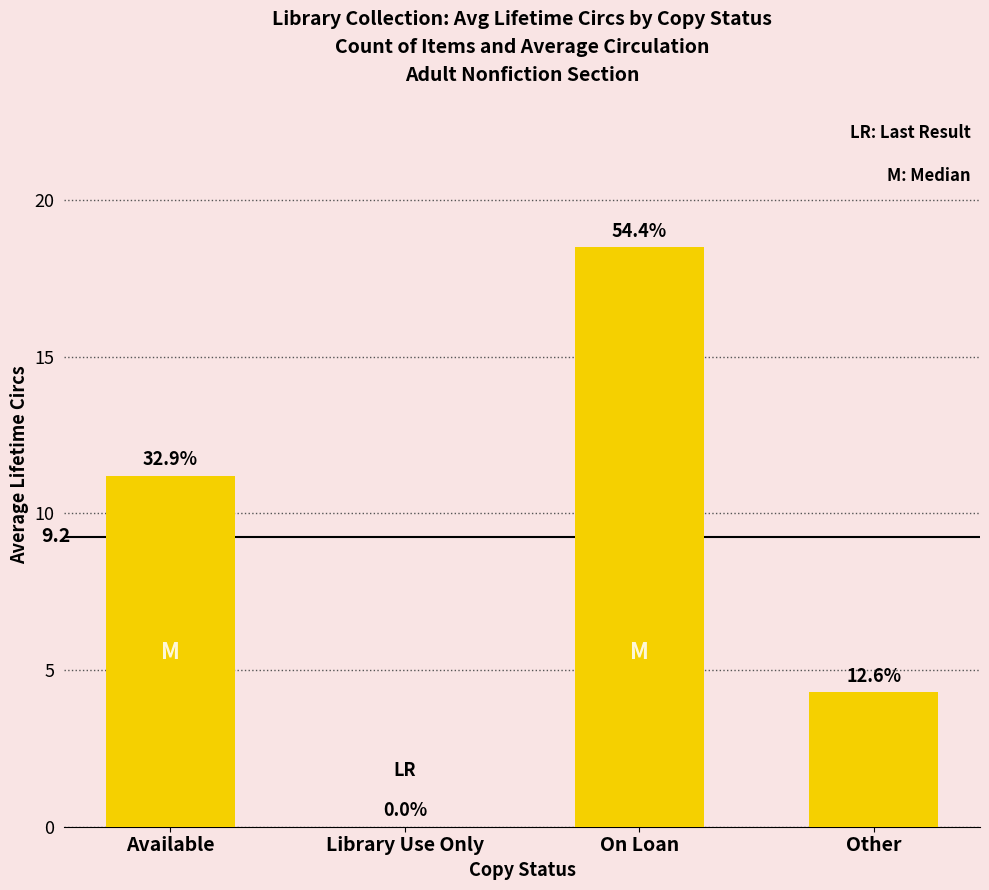

The chart shows a value of 18.5 at On Loan. True or false?

True